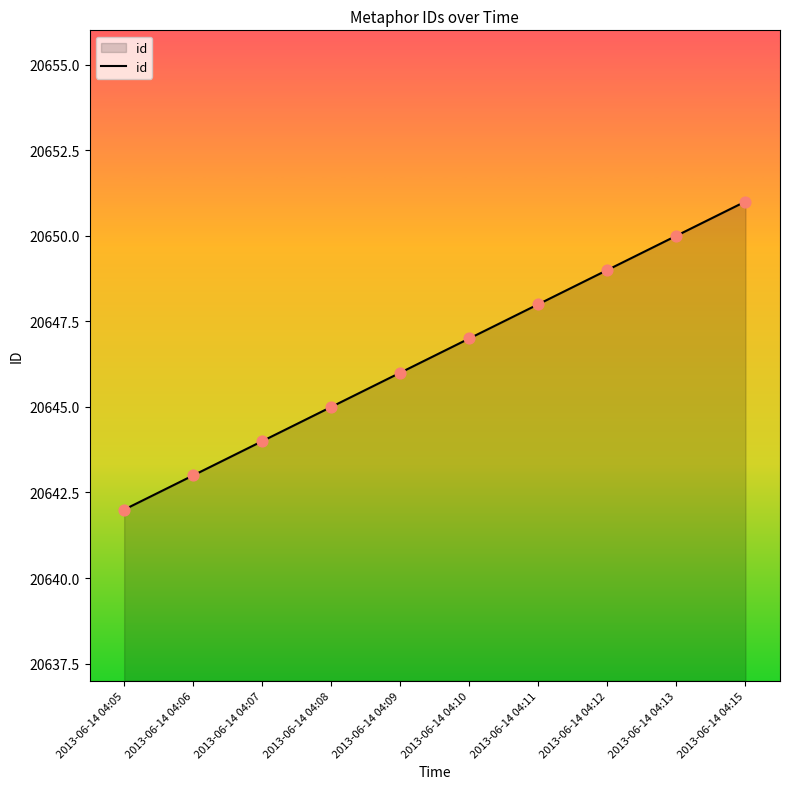

Approximately how many times larger is the value at 2013-06-14 04:06 compared to 2013-06-14 04:08?

1.0